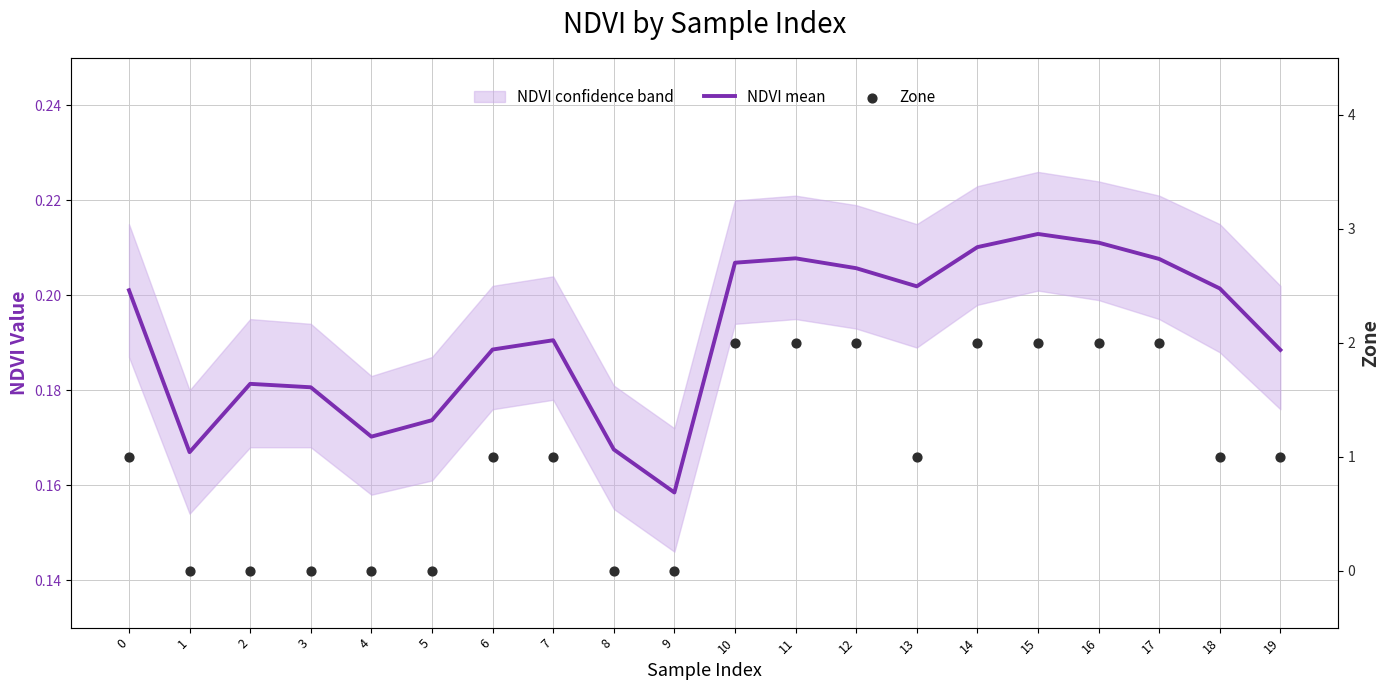

Which series has the largest total across all categories?

Zone